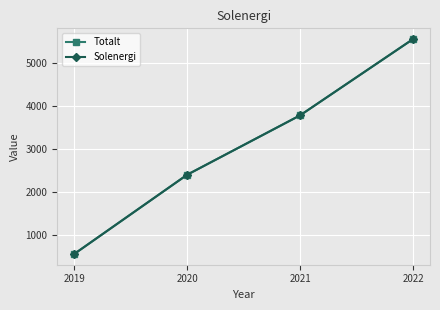

Which series changed the most between 2020 and 2021?

Totalt